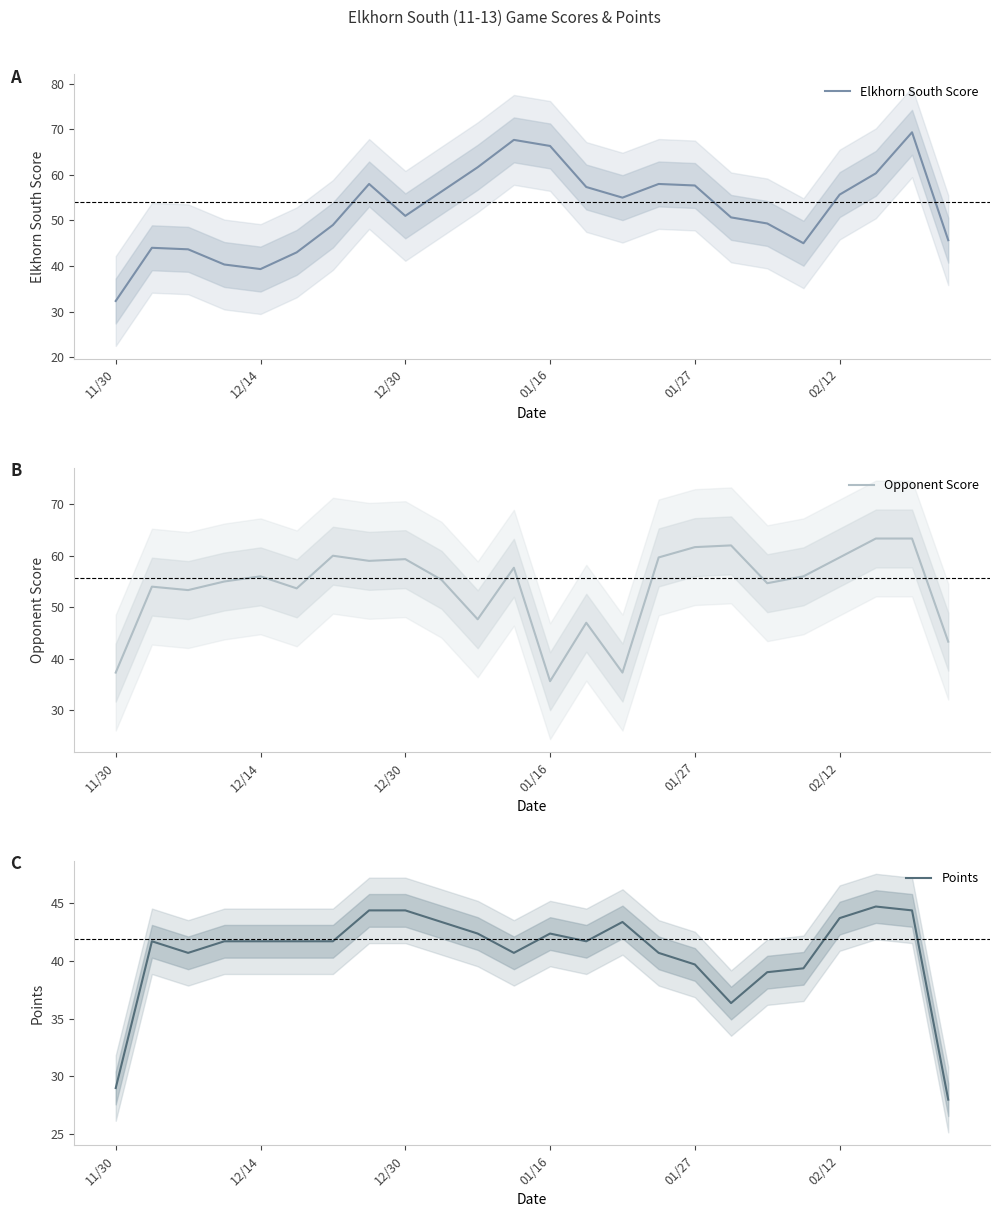

What are all the series names shown in the legend?

Elkhorn South Score, Opponent Score, Points